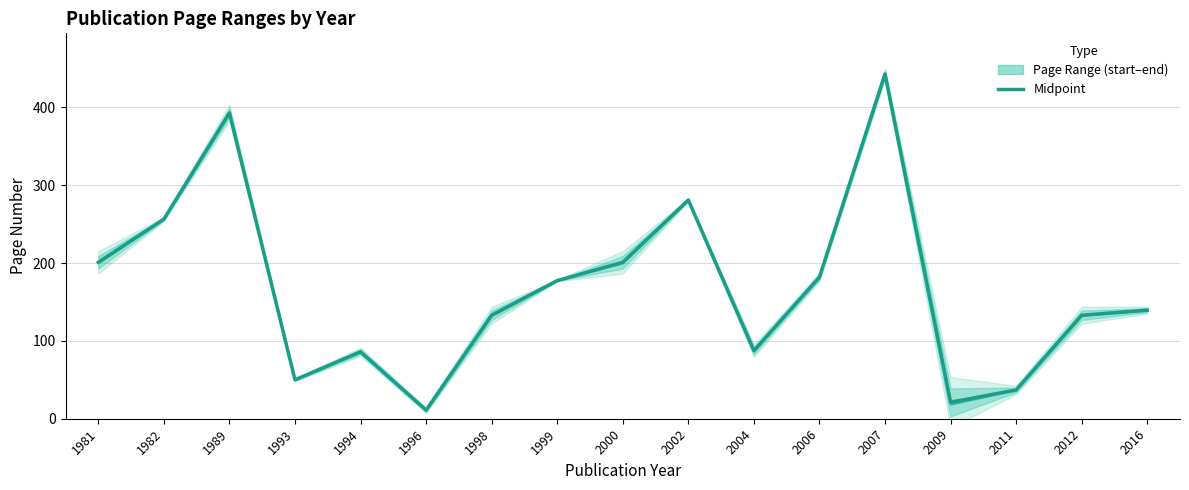

What is the change in value from 1981 to 2011?

-164.0